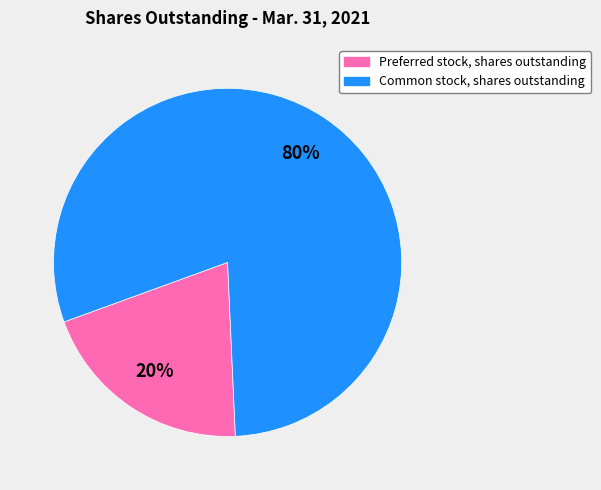

Rank the categories by value from highest to lowest.

Common stock, shares outstanding, Preferred stock, shares outstanding